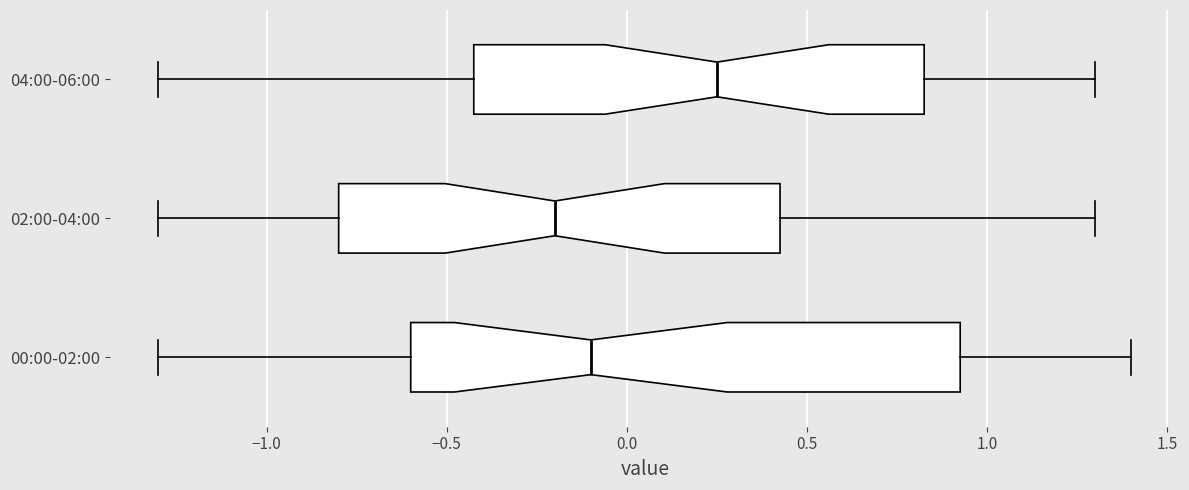

Reading bottom to top, read every box against the x-axis: the position of its median line, the range the box covers, and the ends of its whiskers. The values are not printed on the chart, so give them approximately, as read against the axis.

00:00-02:00: median -0.10, box -0.60 to 0.95, whiskers -1.30 to 1.40
02:00-04:00: median -0.20, box -0.80 to 0.45, whiskers -1.30 to 1.30
04:00-06:00: median 0.25, box -0.40 to 0.85, whiskers -1.30 to 1.30